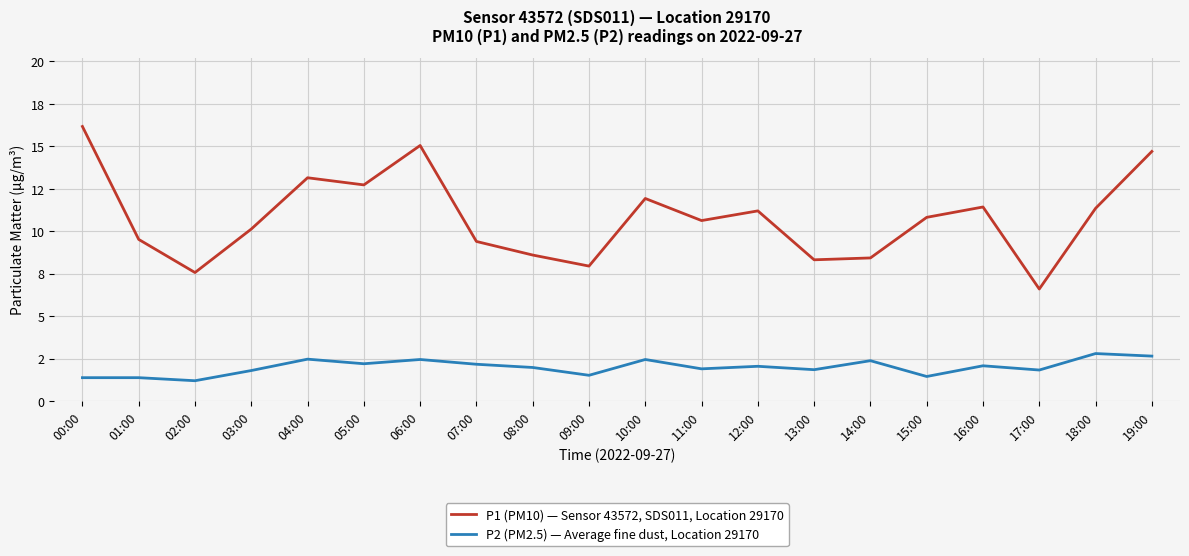

What is the sum of the P1 (PM10) — Sensor 43572, SDS011, Location 29170 values at 13:00 and 15:00?

19.1